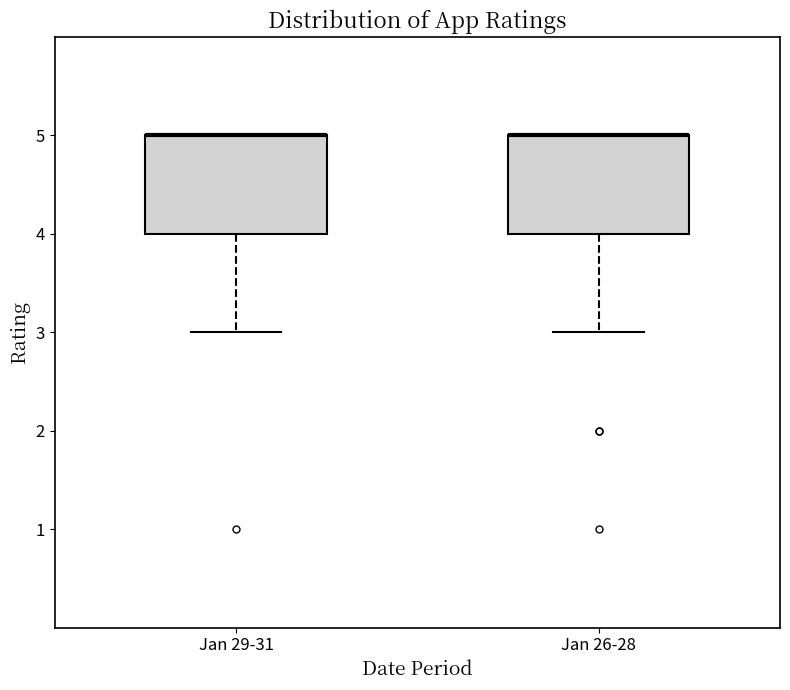

Reading left to right, transcribe this box plot: for each box, give where its median line is, the range the box spans, and where its two whiskers end, as read against the y-axis. The values are not printed on the chart, so give them approximately, as read against the axis.

Jan 29-31: median 5 (drawn on the box's upper edge), box 4 to 5, whiskers 3 to 5
Jan 26-28: median 5 (drawn on the box's upper edge), box 4 to 5, whiskers 3 to 5